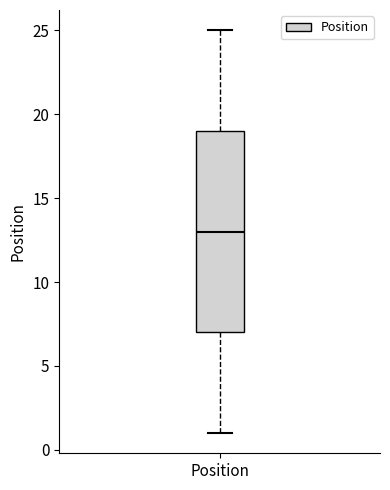

Read this box plot against the y-axis: the position of the median line, the range covered by the box, and the ends of both whiskers. The values are not printed on the chart, so give them approximately, as read against the axis.

median 13, box 7 to 19, whiskers 1 to 25